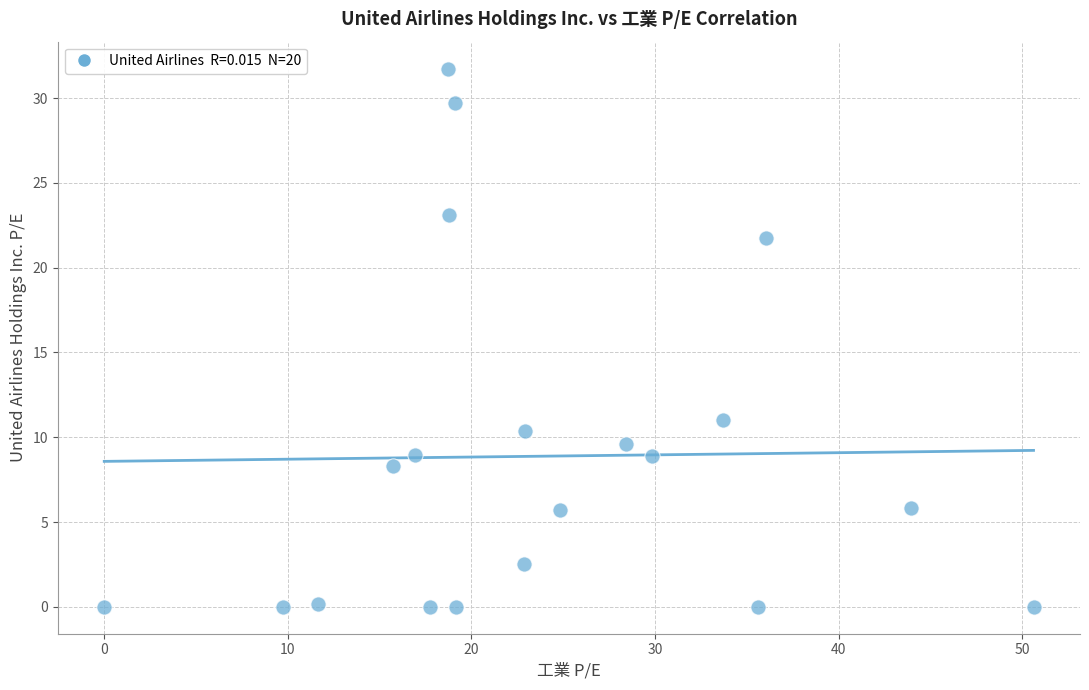

What is the range of Y values (max minus min)?

31.7